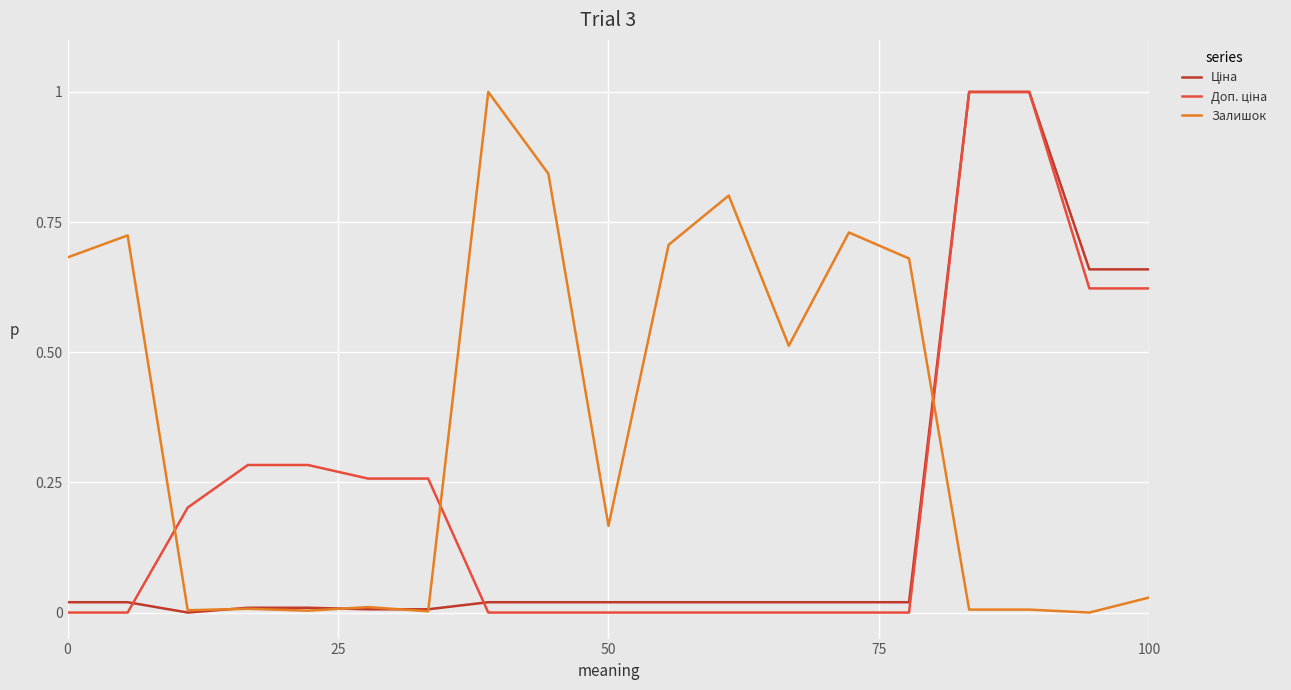

Which series has the largest total across all categories?

Залишок